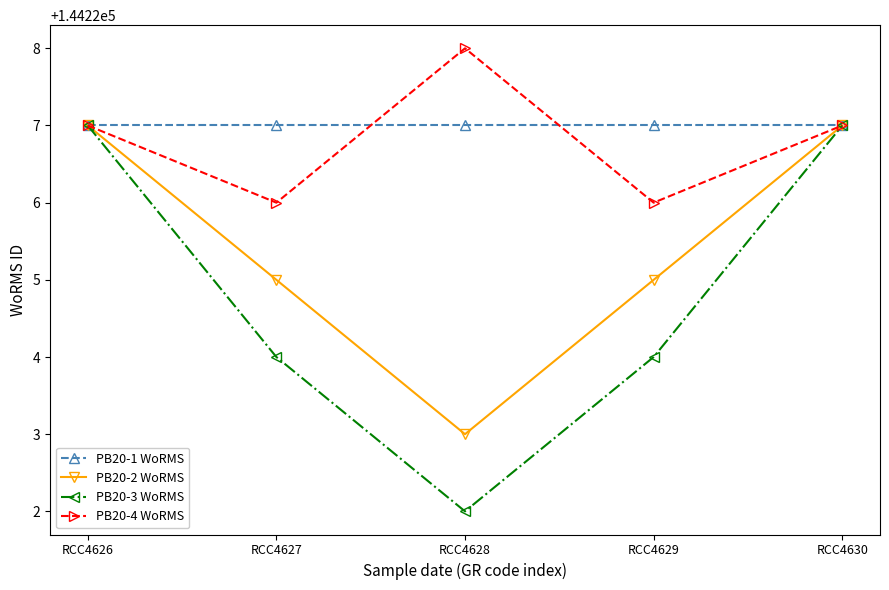

At which category does PB20-4 WoRMS reach its first local peak?

RCC4628